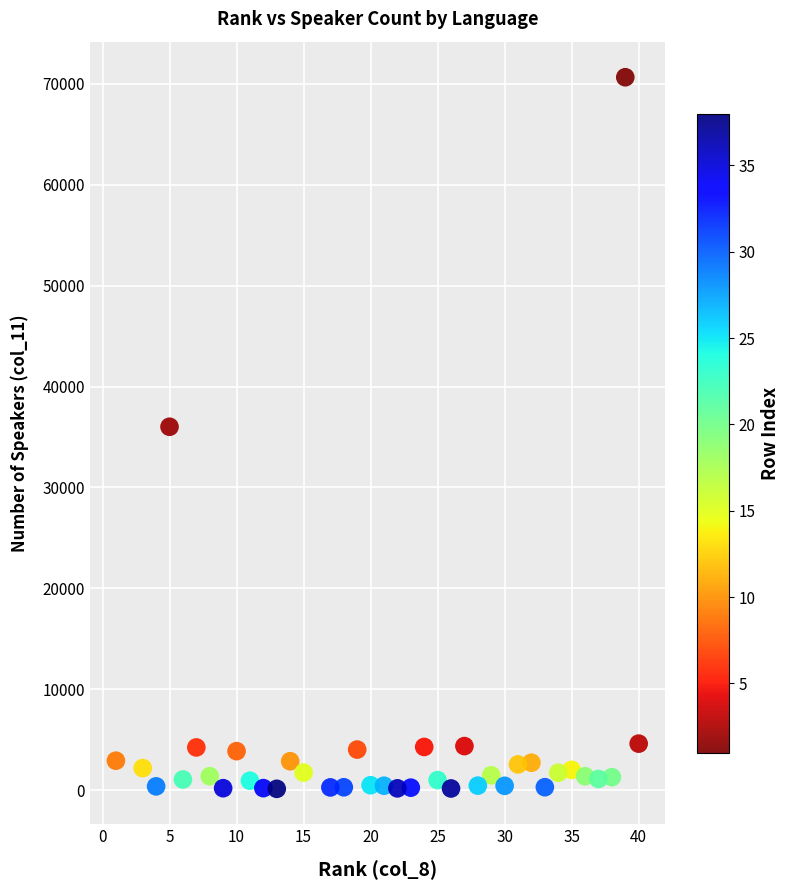

What is the range of X values (max minus min)?

39